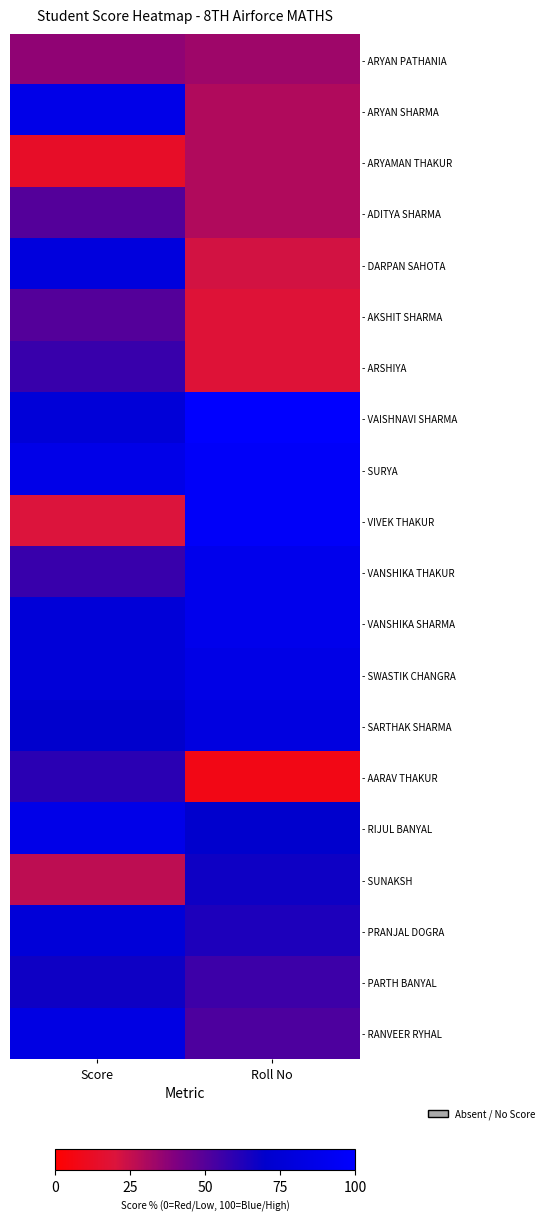

How many categories are shown in the chart?

2